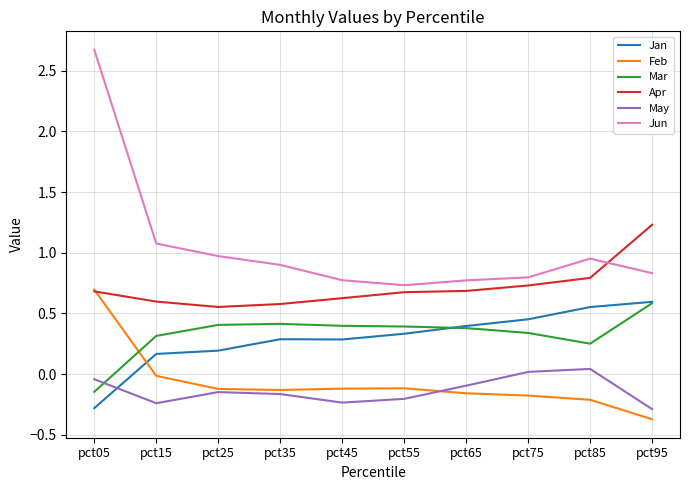

True or false: Jun and Mar intersect in this chart.

False